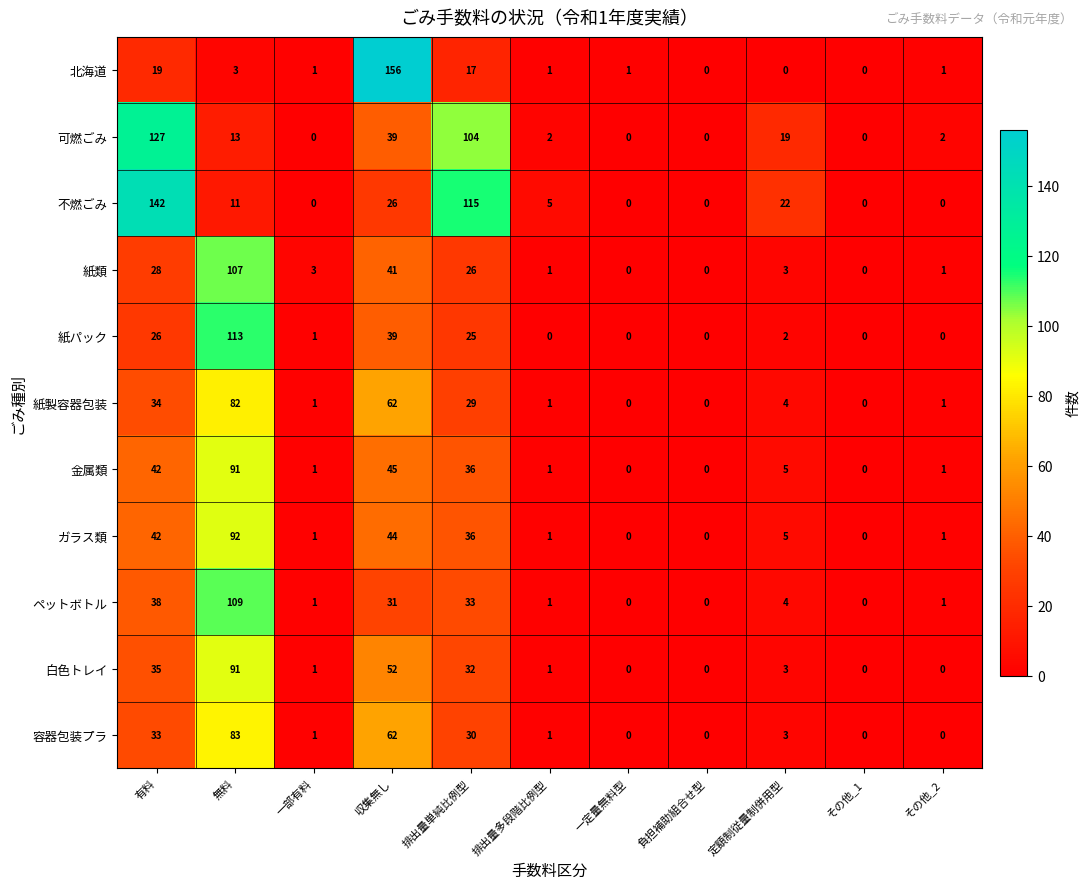

Between 排出量多段階比例型 and 負担補助組合せ型, which series saw the biggest shift?

不燃ごみ